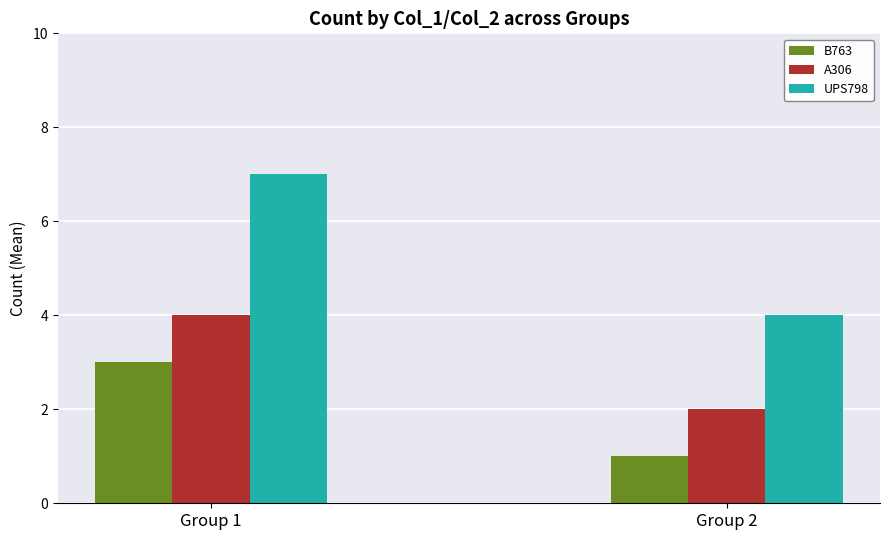

What is the difference between the UPS798 values at Group 2 and Group 1?

3